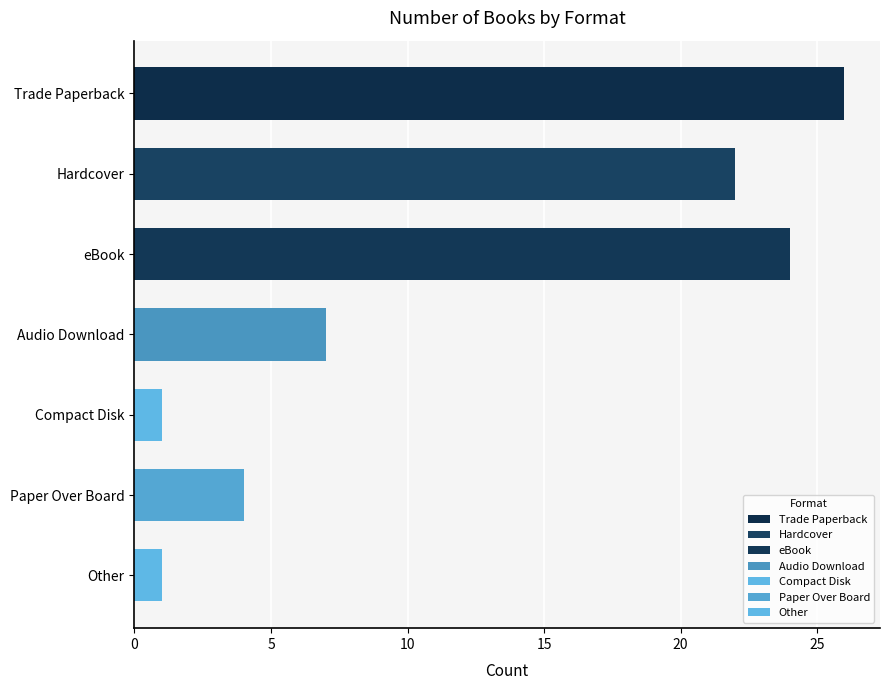

Between Hardcover and Other, which is larger?

Hardcover